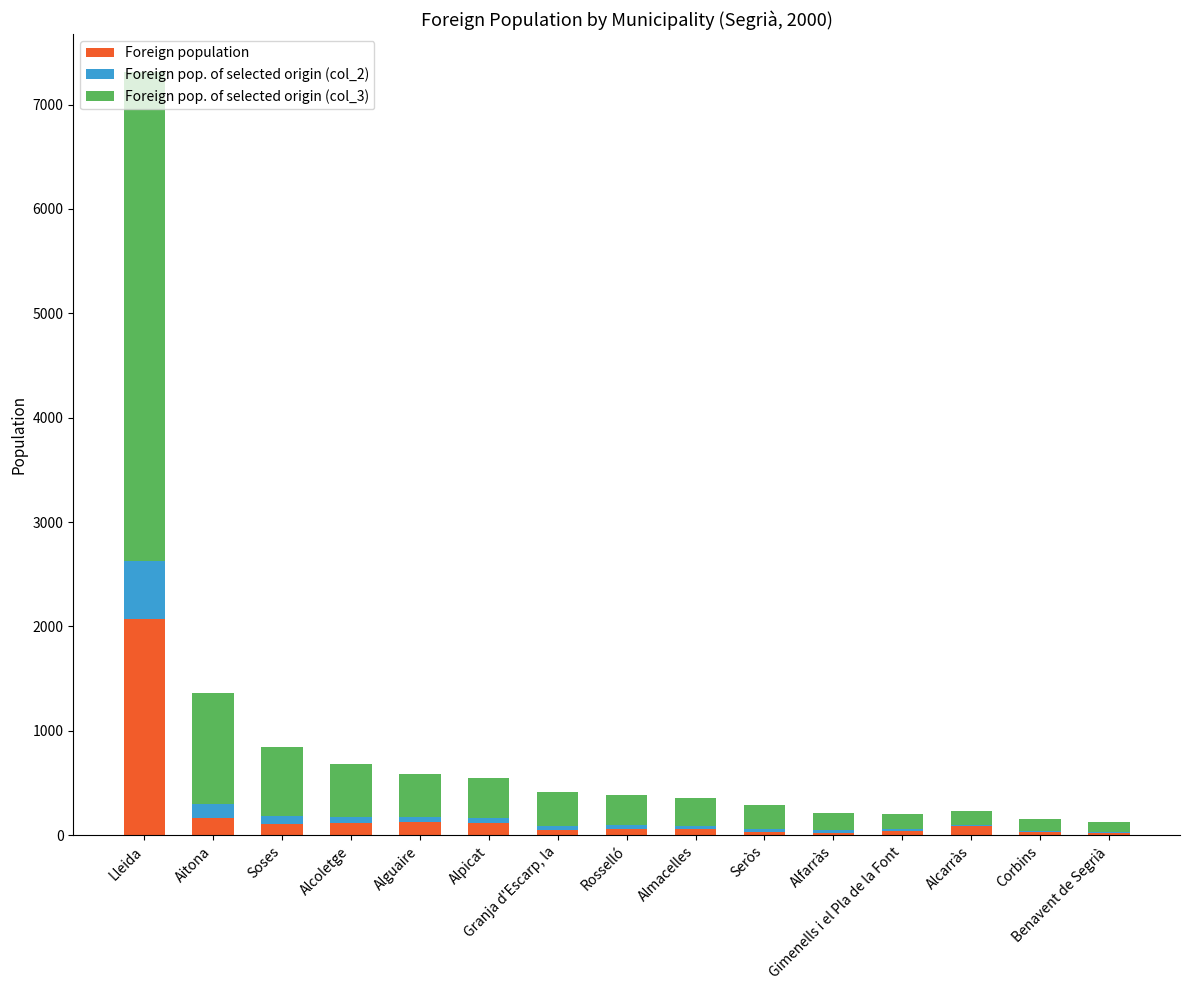

List the labels in order of Foreign pop. of selected origin (col_3) value, largest first.

Lleida, Aitona, Soses, Alcoletge, Alguaire, Alpicat, Granja d'Escarp, la, Rosselló, Almacelles, Seròs, Alfarràs, Gimenells i el Pla de la Font, Alcarràs, Corbins, Benavent de Segrià